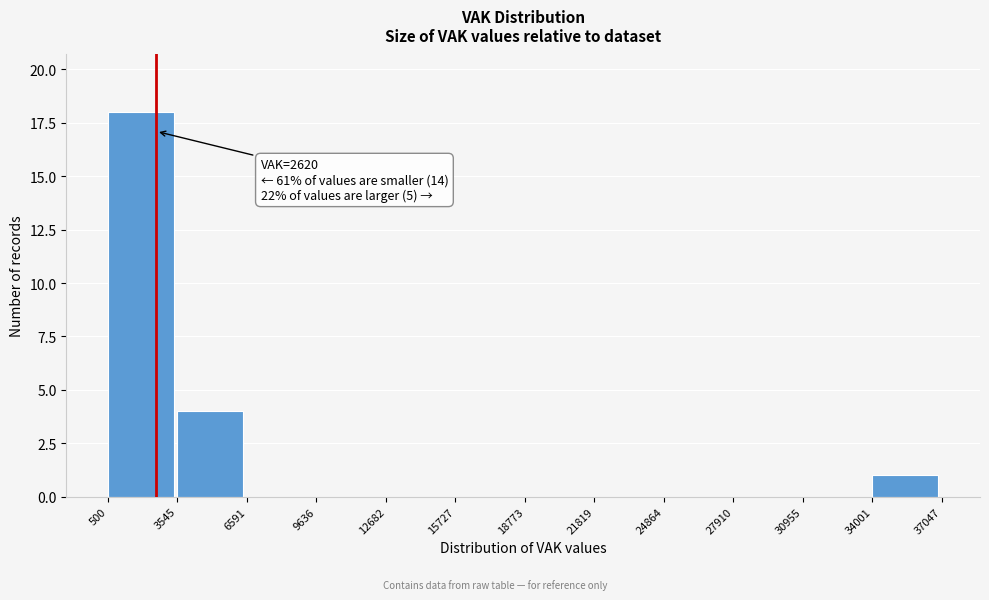

Over which range of the x-axis is the bar tallest?

500 to 3545